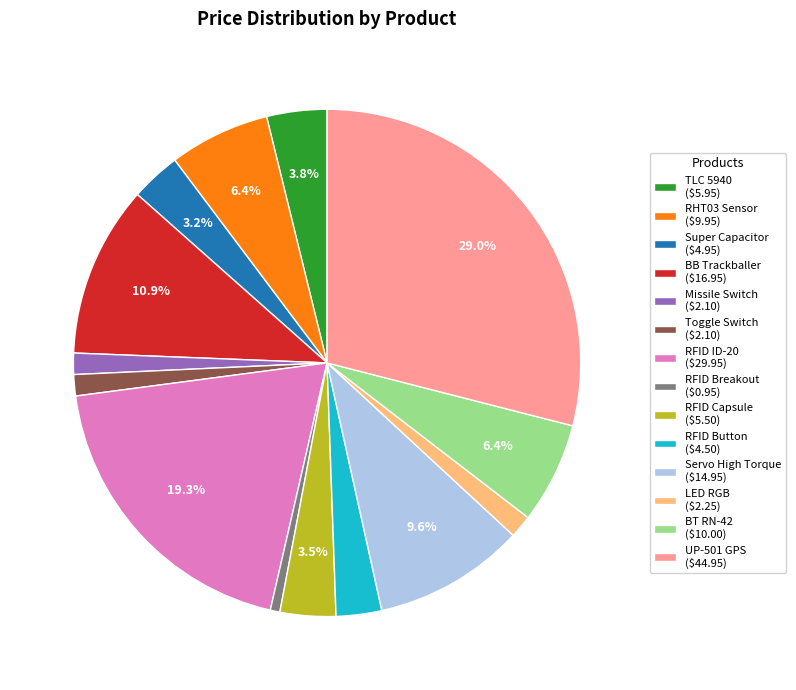

Which slice is the smallest?

RFID Breakout ($0.95)